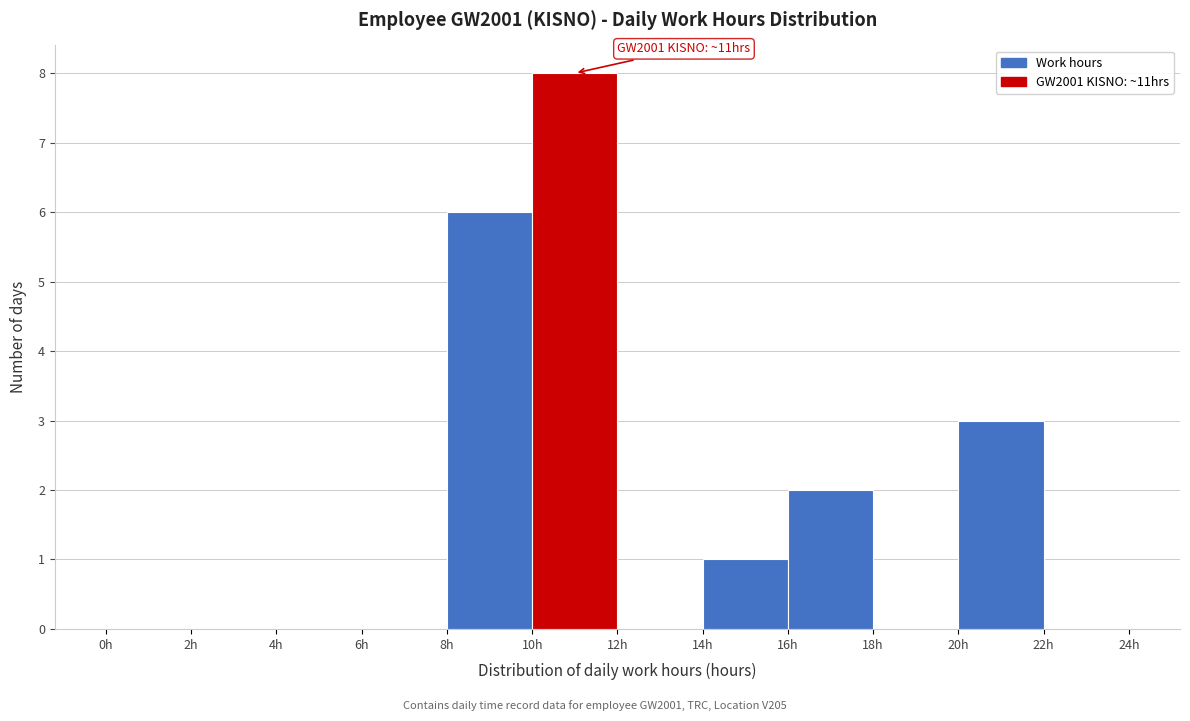

Over which range of the x-axis is the bar tallest?

10 to 12